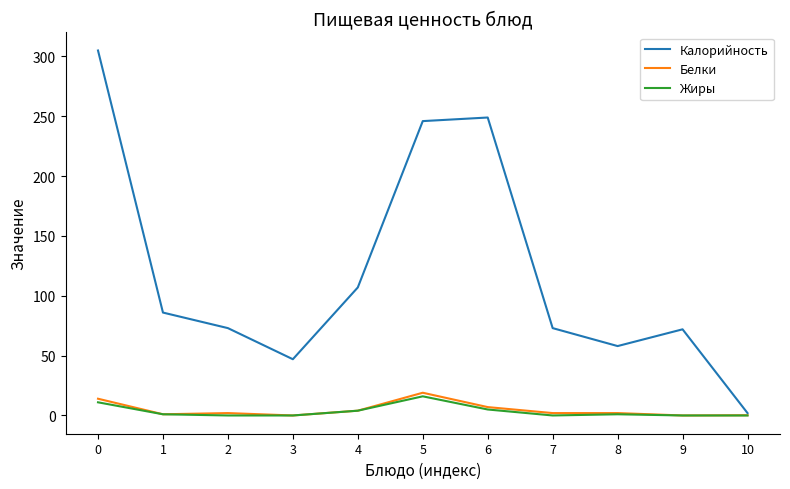

True or false: Калорийность has a value of 249.0 at 6.

True